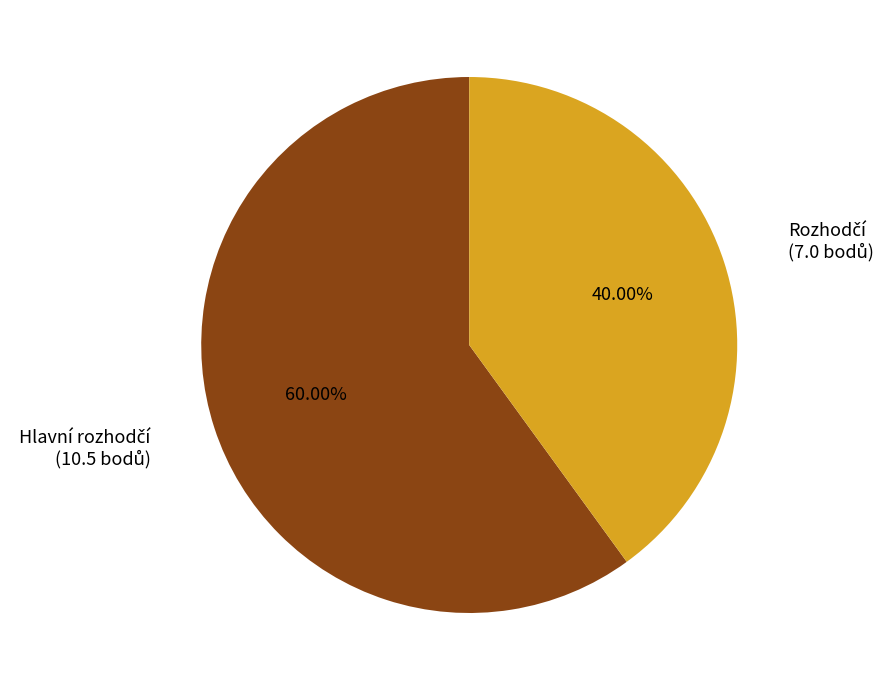

Is there a majority slice in this chart?

Yes